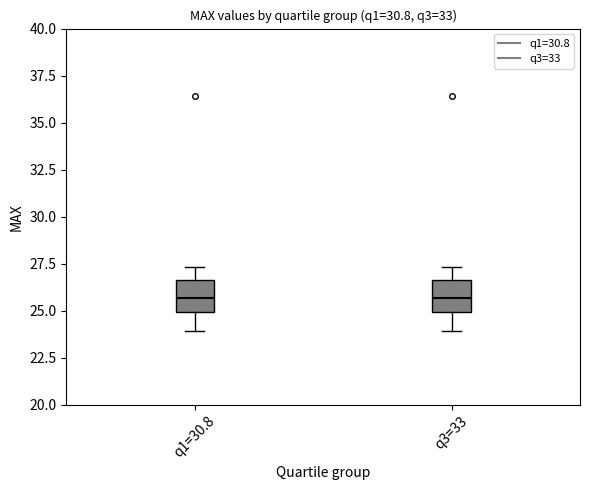

Where does the median line of the box for q3=33 sit on the y-axis? The values are not printed on the chart, so give them approximately, as read against the axis.

25.5